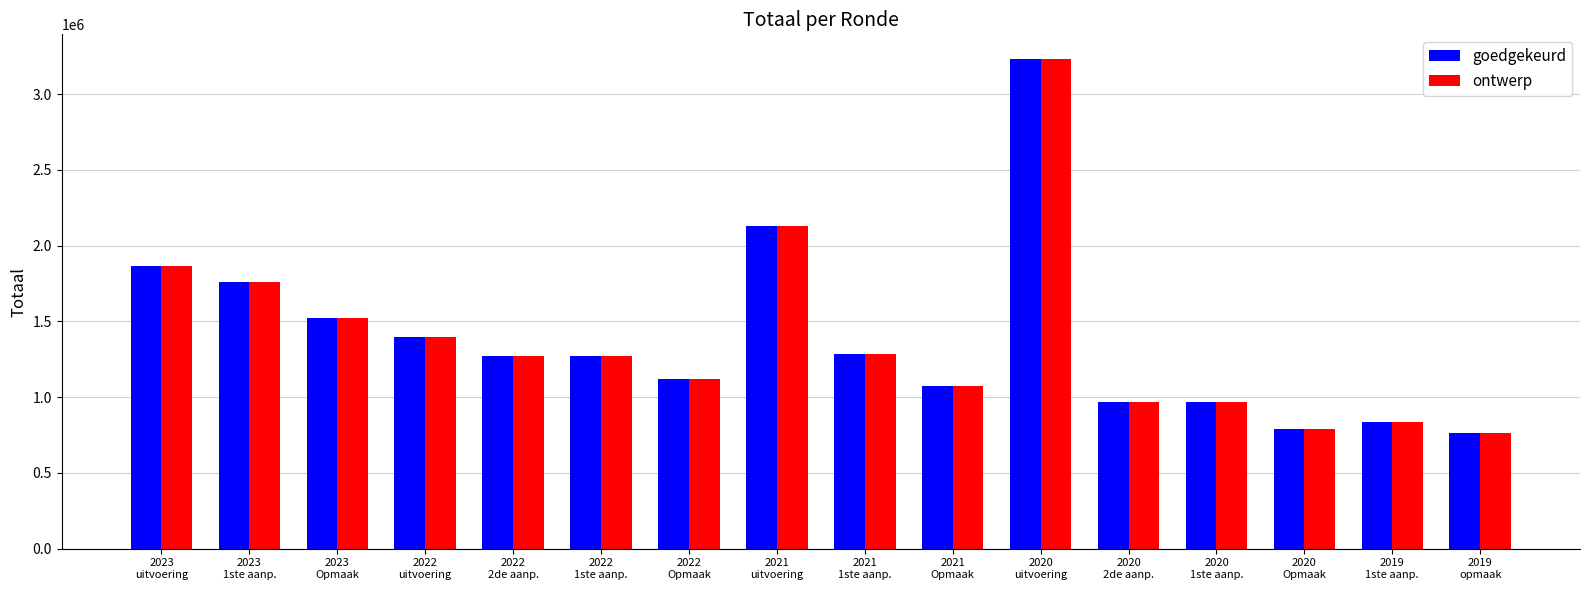

What is the label of the 13th bar from the right?

2022
uitvoering